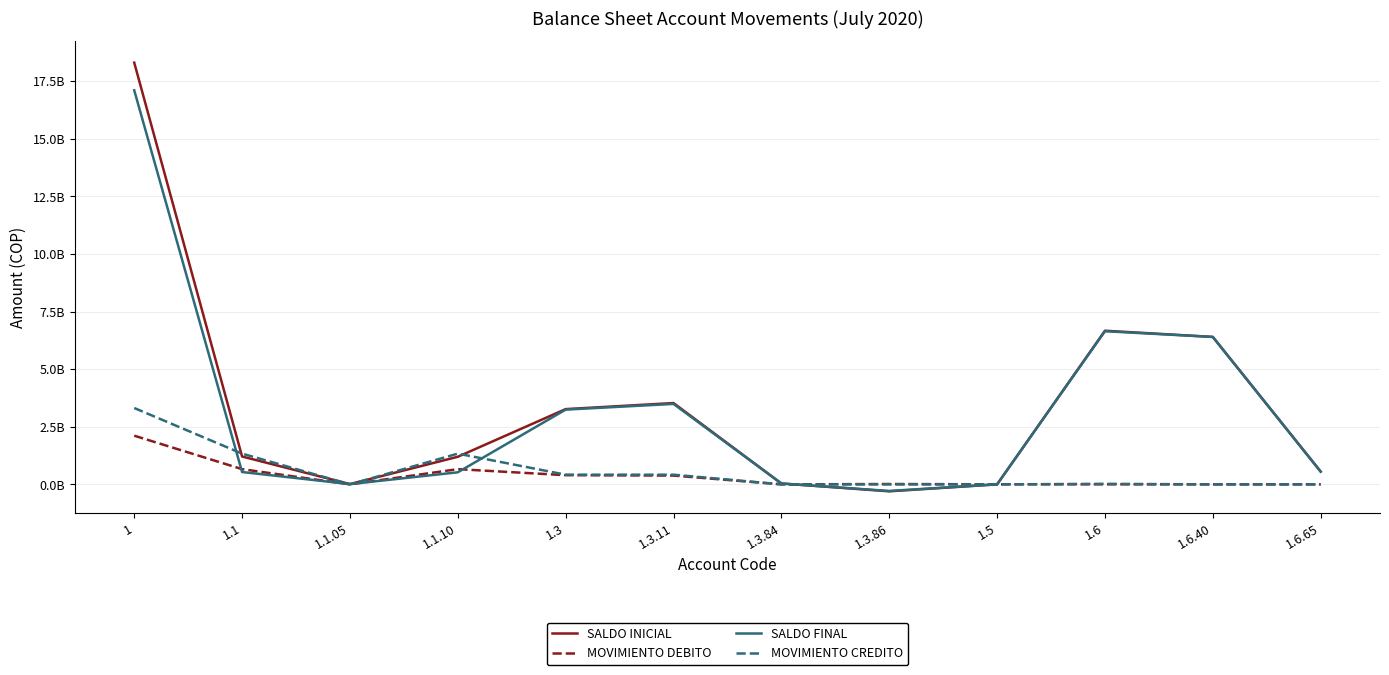

Does the chart display data point markers on the line(s)?

No